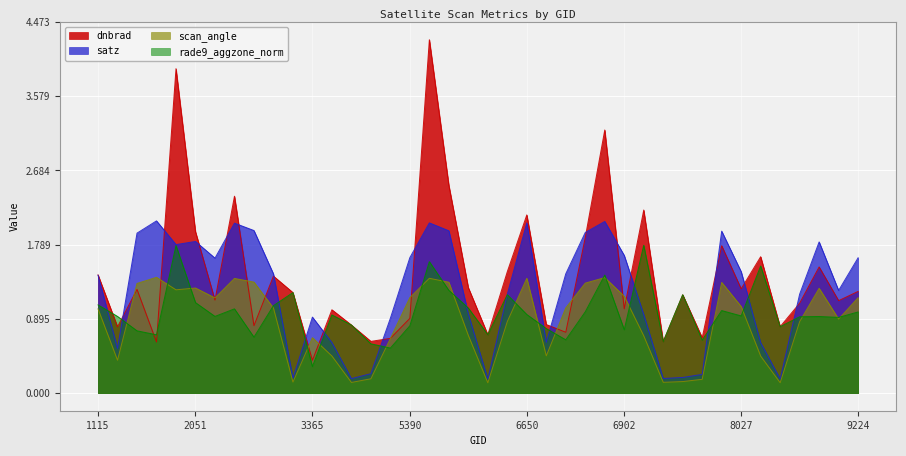

At which category does the chart reach its minimum across all series?

5750